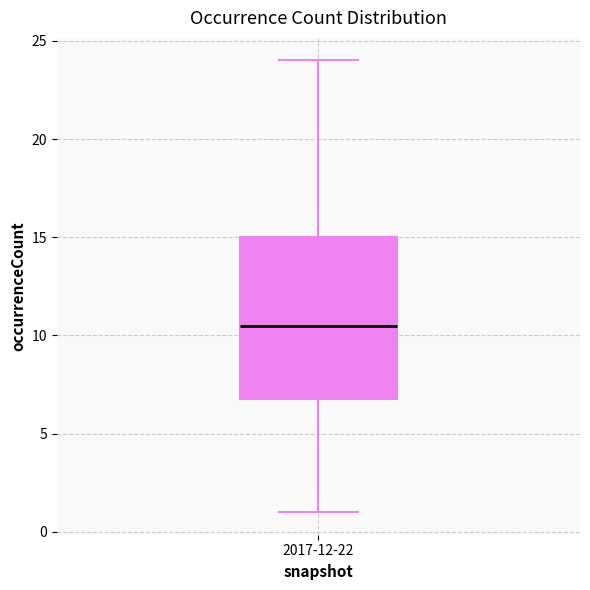

Transcribe this box plot: give where the median line is, the range the box spans, and where the two whiskers end, as read against the y-axis. The values are not printed on the chart, so give them approximately, as read against the axis.

median 10.5, box 7.0 to 15.0, whiskers 1.0 to 24.0